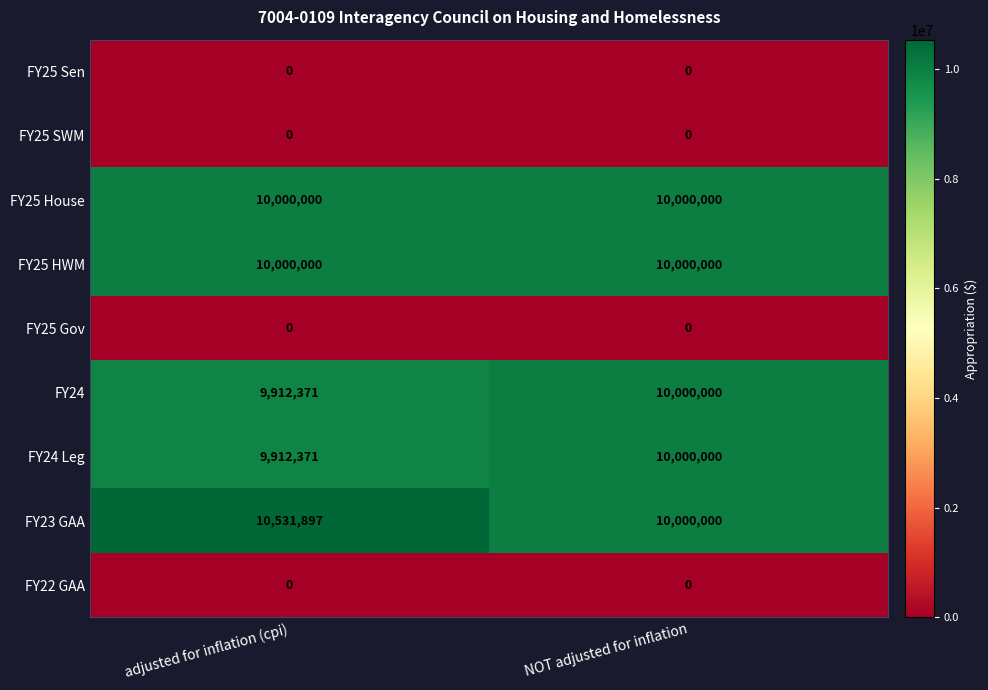

Between adjusted for inflation (cpi) and NOT adjusted for inflation, which series saw the biggest shift?

FY23 GAA